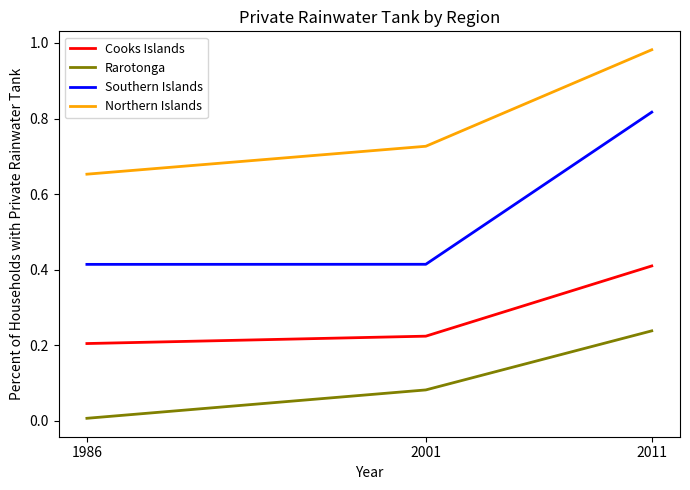

Is the value of Cooks Islands at 1986 greater than the value of Rarotonga at 2011?

No